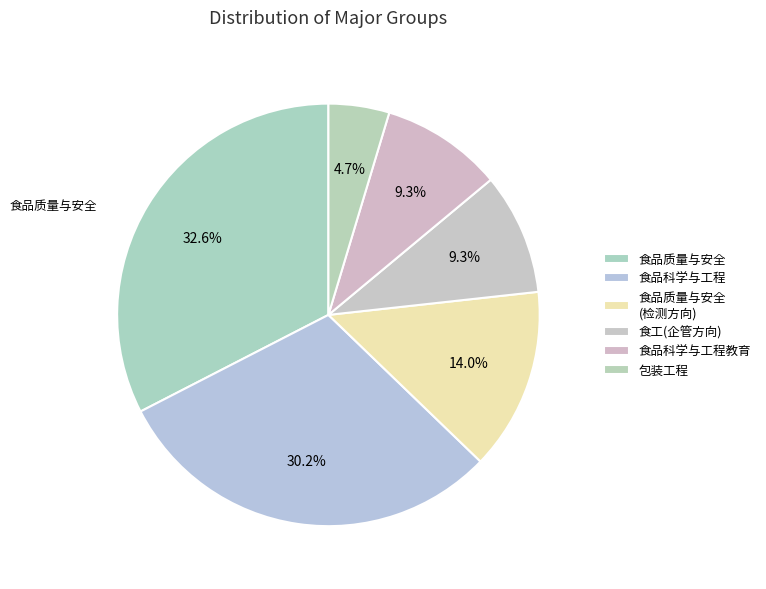

True or false: 食品质量与安全 accounts for 22% of the total.

False